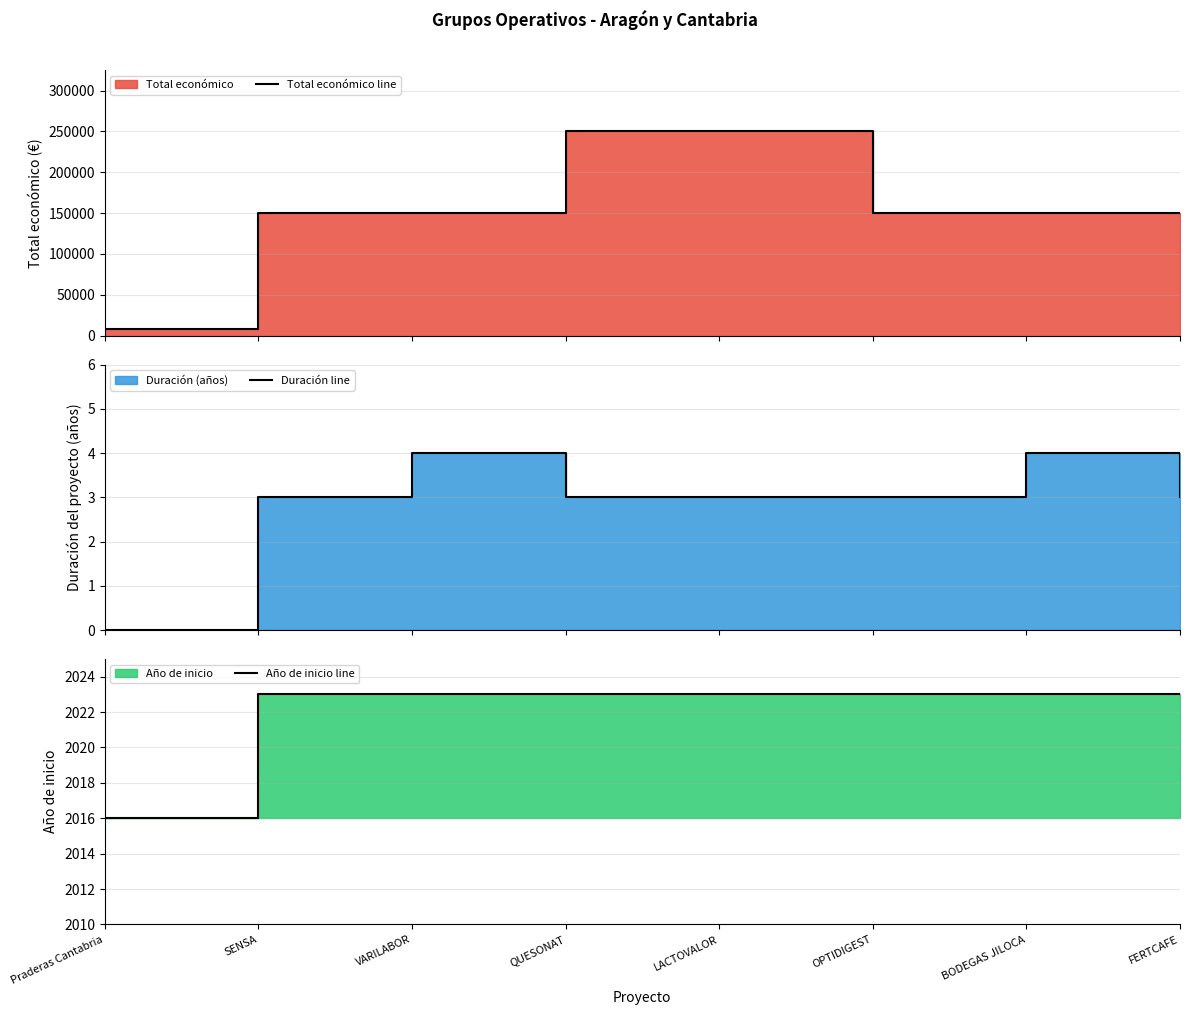

Where does the Total económico line series first go above 150000?

QUESONAT